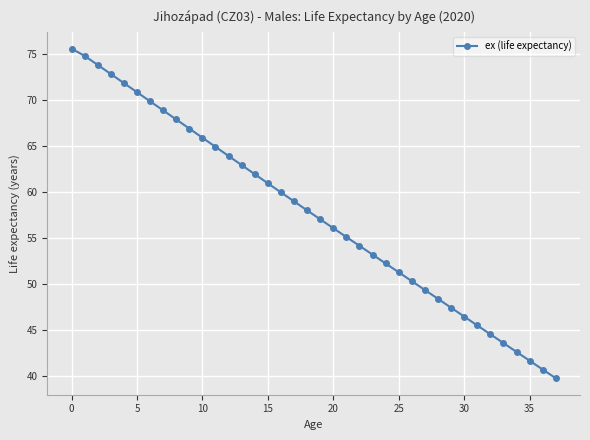

What is the value of the 30th point from the left?

47.4